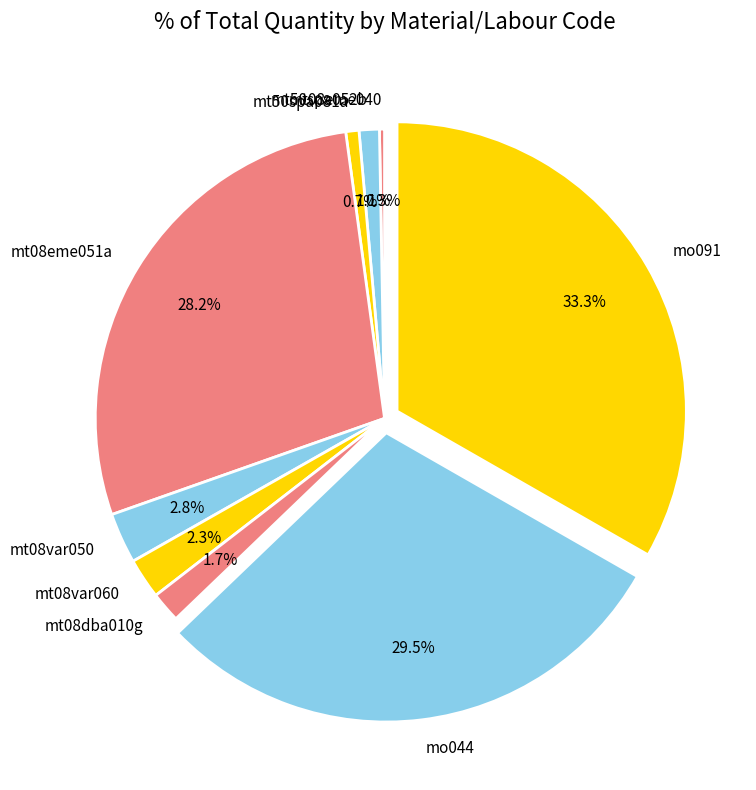

Which has a higher value, mt08var060 or mt50spa081a?

mt08var060